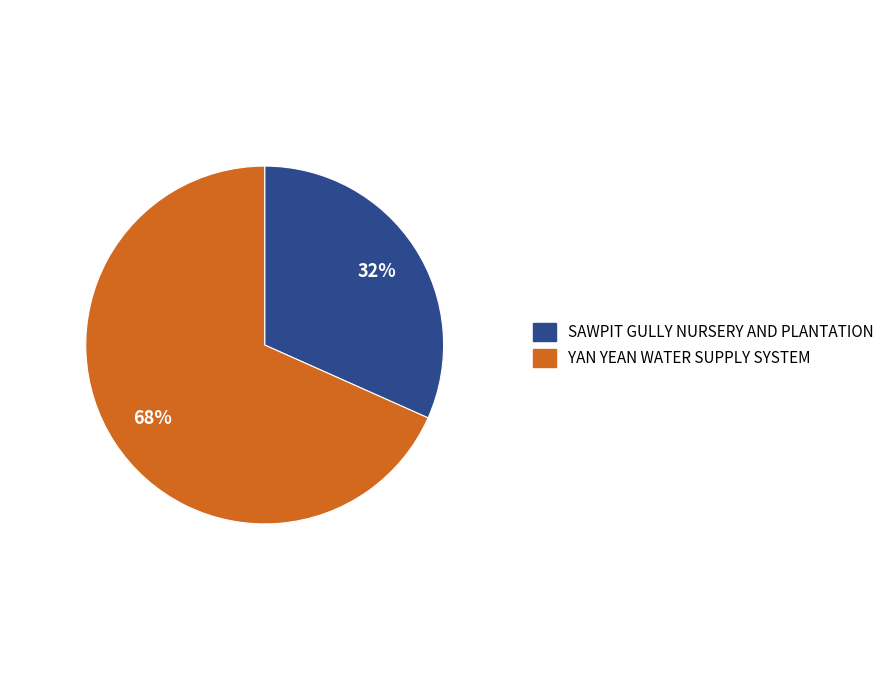

Is YAN YEAN WATER SUPPLY SYSTEM the majority of the pie?

Yes